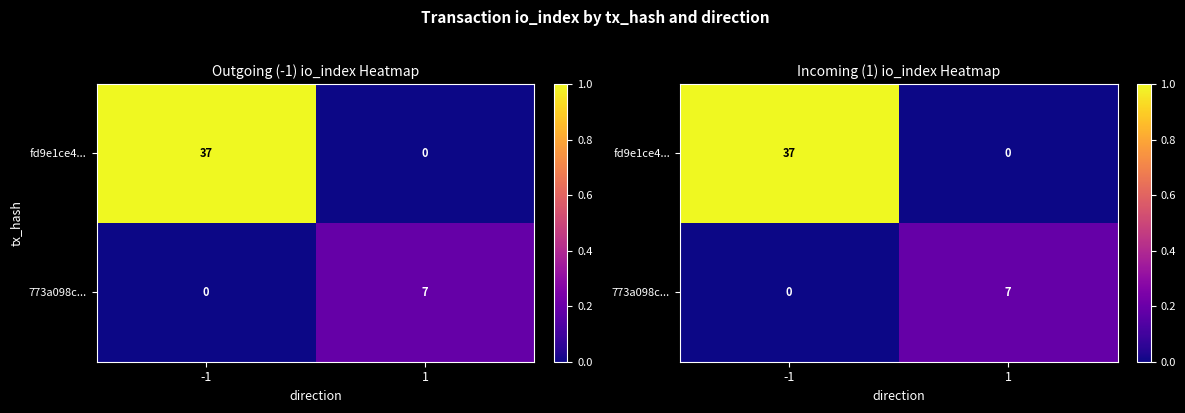

List the series in order of their overall mean, highest first.

fd9e1ce4..., 773a098c...